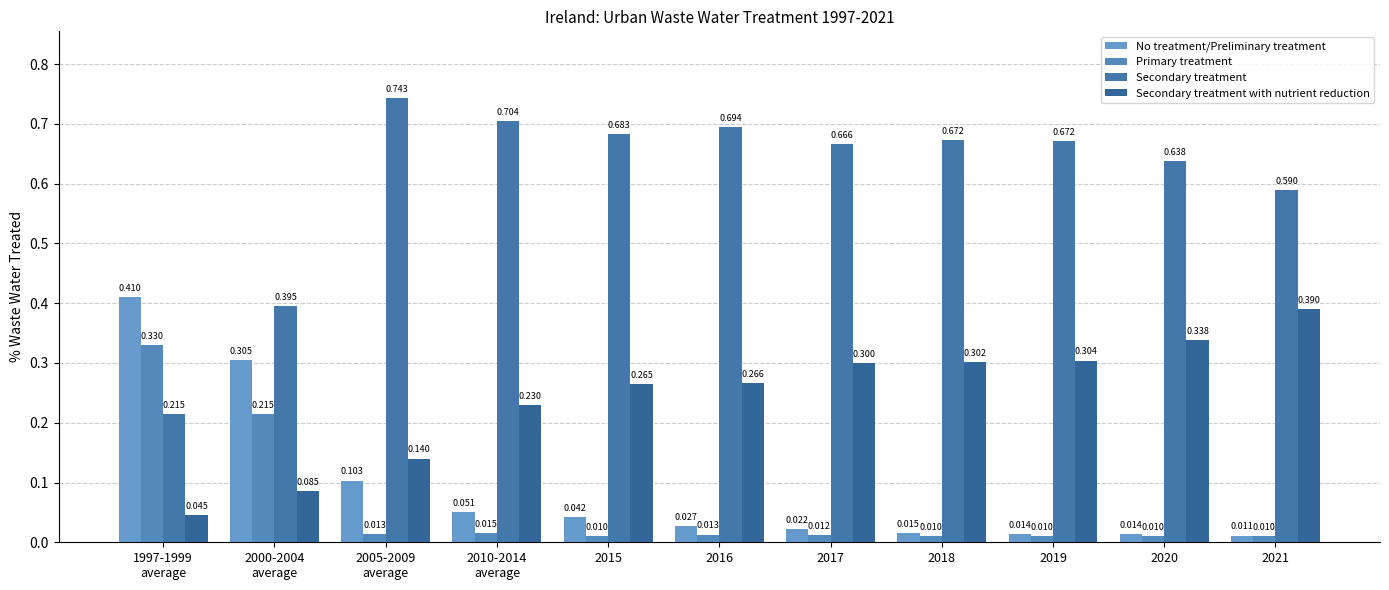

Is the value of Secondary treatment at 2019 greater than the value of No treatment/Preliminary treatment at 2015?

Yes